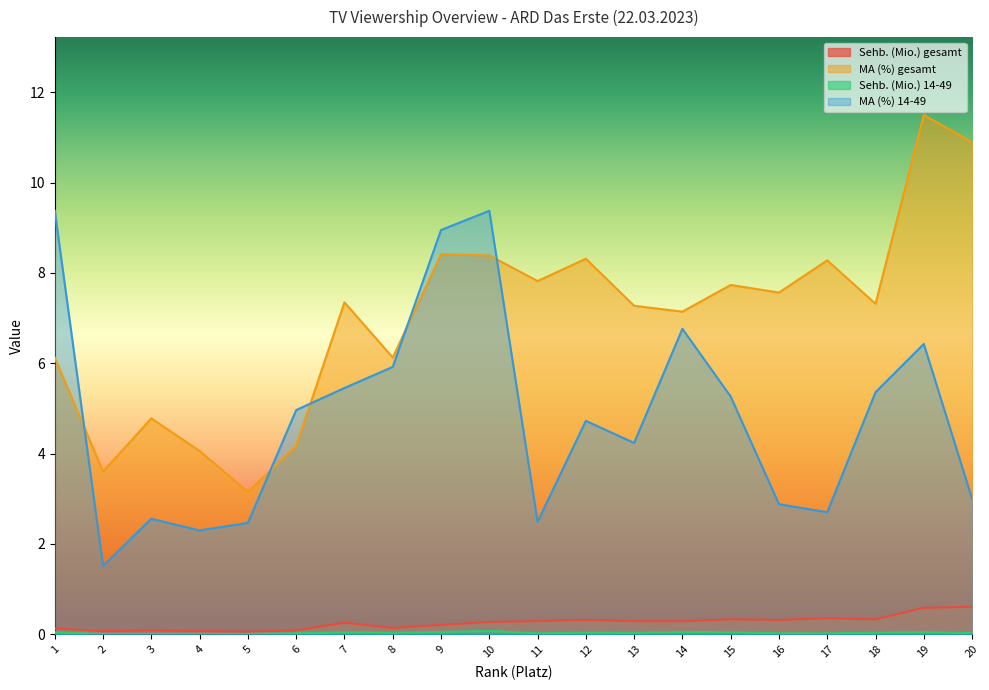

Reading left to right, list all the values displayed in this chart.

Sehb. (Mio.) gesamt: 1=0.1	2=0.1	3=0.1	4=0.1	5=0.1	6=0.1	7=0.3	8=0.1	9=0.2	10=0.3	11=0.3	12=0.3	13=0.3	14=0.3	15=0.3	16=0.3	17=0.4	18=0.3	19=0.6	20=0.6
MA (%) gesamt: 1=6.1	2=3.6	3=4.8	4=4.1	5=3.2	6=4.2	7=7.4	8=6.1	9=8.4	10=8.4	11=7.8	12=8.3	13=7.3	14=7.1	15=7.7	16=7.6	17=8.3	18=7.3	19=11.5	20=10.9
Sehb. (Mio.) 14-49: 1=0.0	2=0.0	3=0.0	4=0.0	5=0.0	6=0.0	7=0.0	8=0.0	9=0.1	10=0.1	11=0.0	12=0.0	13=0.0	14=0.1	15=0.0	16=0.0	17=0.0	18=0.0	19=0.1	20=0.0
MA (%) 14-49: 1=9.4	2=1.5	3=2.6	4=2.3	5=2.5	6=5.0	7=5.5	8=5.9	9=9.0	10=9.4	11=2.5	12=4.7	13=4.2	14=6.8	15=5.3	16=2.9	17=2.7	18=5.4	19=6.4	20=3.0